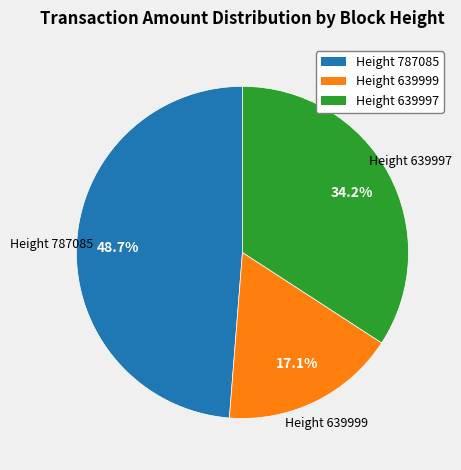

Which category has the biggest portion of the pie?

Height 787085